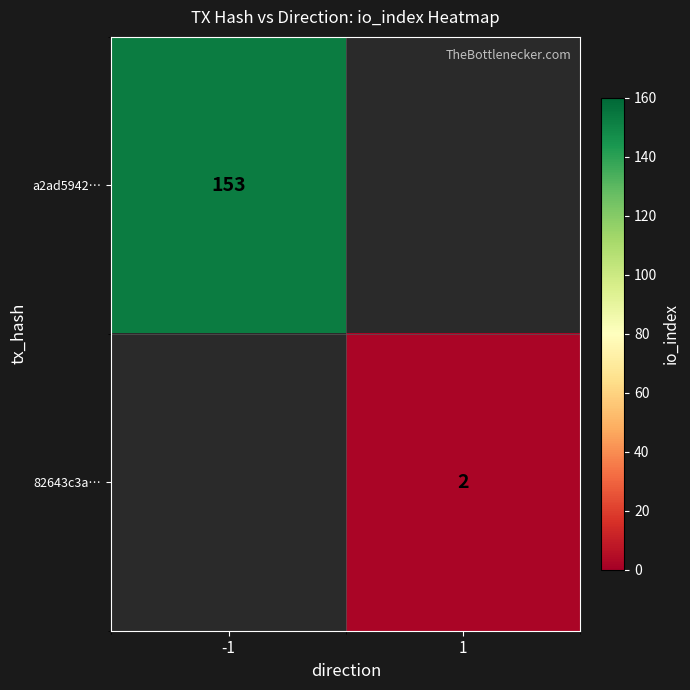

True or false: 82643c3a… has a value of 2 at 1.

True